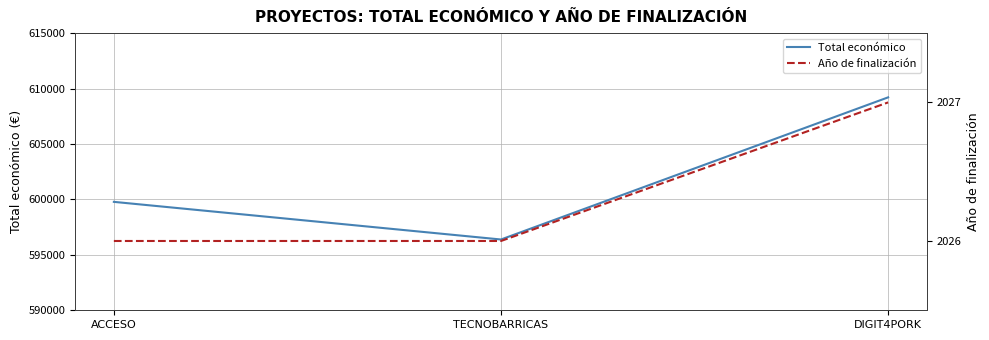

At which category is the sum across all series the highest?

DIGIT4PORK